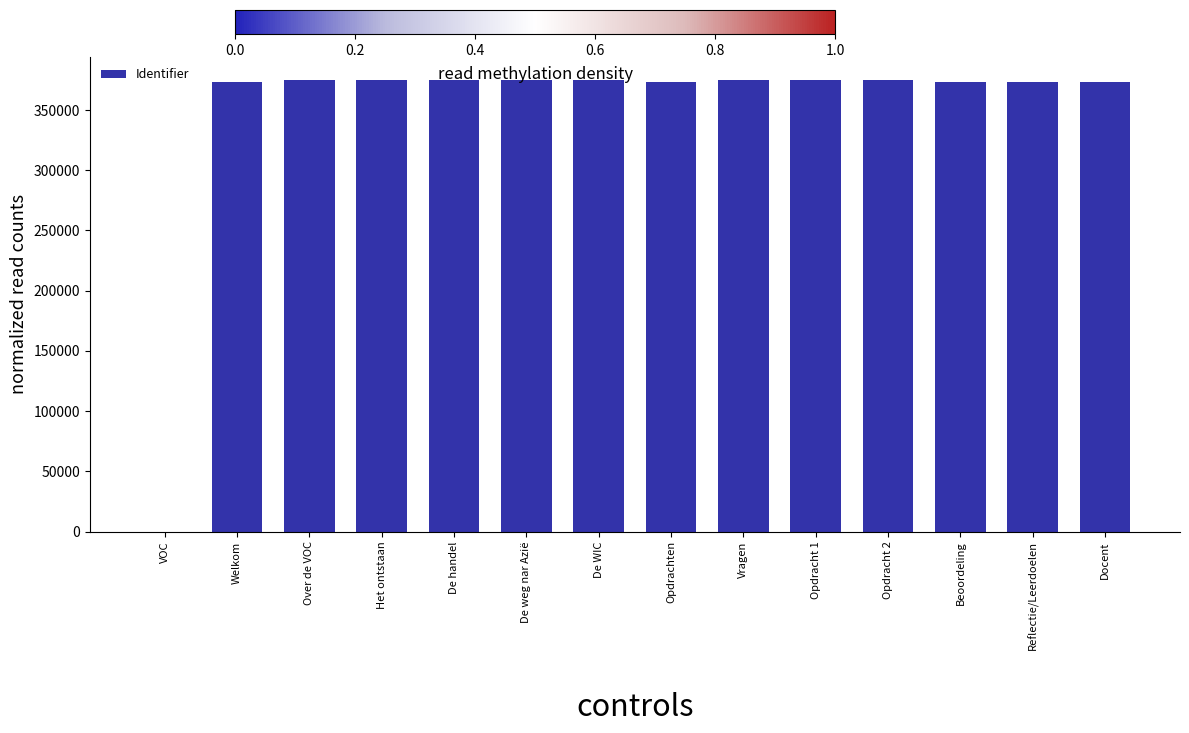

Approximately how many times larger is the value at Vragen compared to Welkom?

1.0